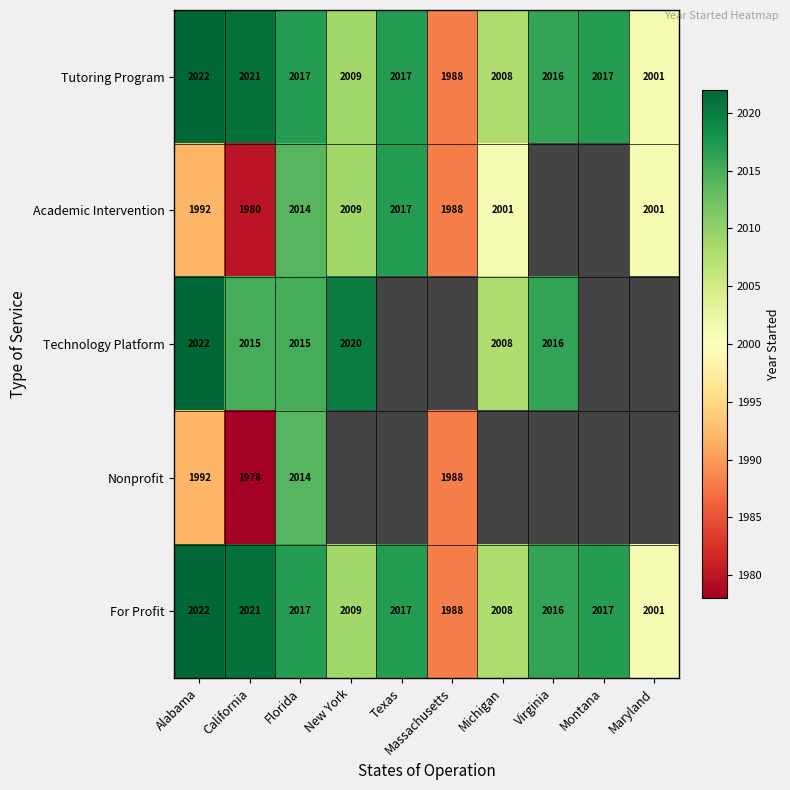

Which label corresponds to the smallest value in the chart?

Virginia